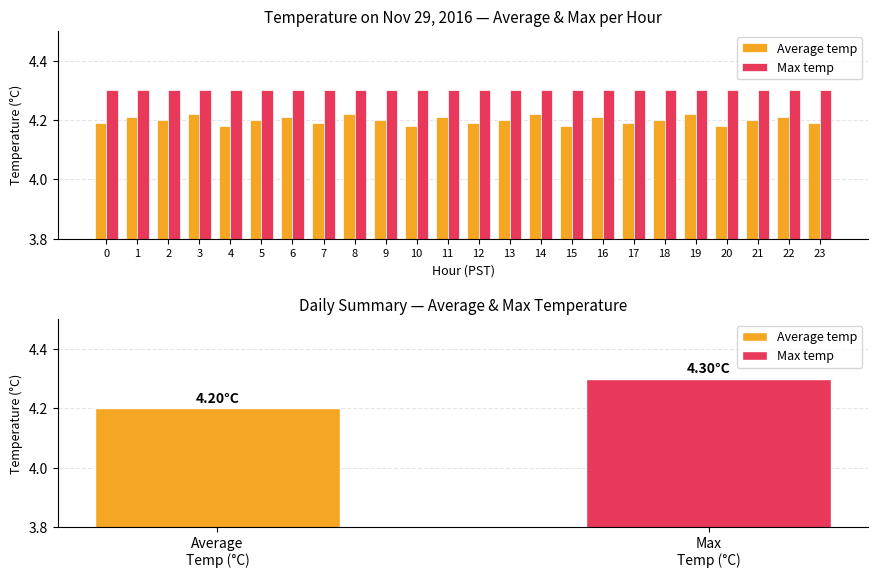

Reading left to right, extract all data points from this chart.

Average temp: 0=4.2	1=4.2	2=4.2	3=4.2	4=4.2	5=4.2	6=4.2	7=4.2	8=4.2	9=4.2	10=4.2	11=4.2	12=4.2	13=4.2	14=4.2	15=4.2	16=4.2	17=4.2	18=4.2	19=4.2	20=4.2	21=4.2	22=4.2	23=4.2
Max temp: 0=4.3	1=4.3	2=4.3	3=4.3	4=4.3	5=4.3	6=4.3	7=4.3	8=4.3	9=4.3	10=4.3	11=4.3	12=4.3	13=4.3	14=4.3	15=4.3	16=4.3	17=4.3	18=4.3	19=4.3	20=4.3	21=4.3	22=4.3	23=4.3